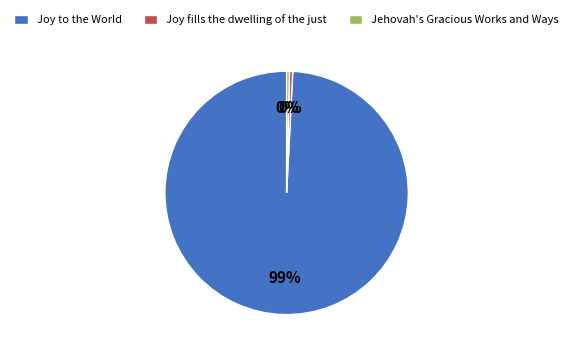

Between Jehovah's Gracious Works and Ways and Joy to the World, which is larger?

Joy to the World